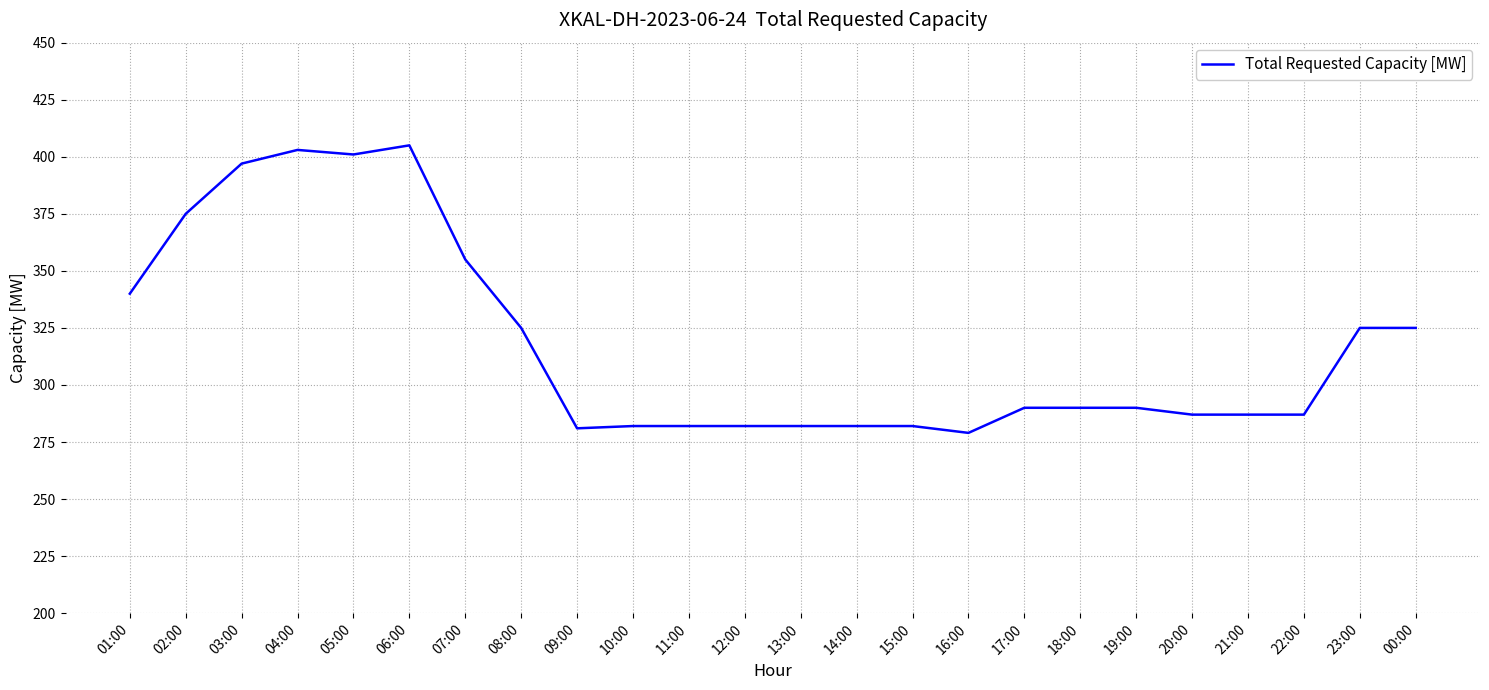

What is the sum of the values at 17:00 and 08:00?

615